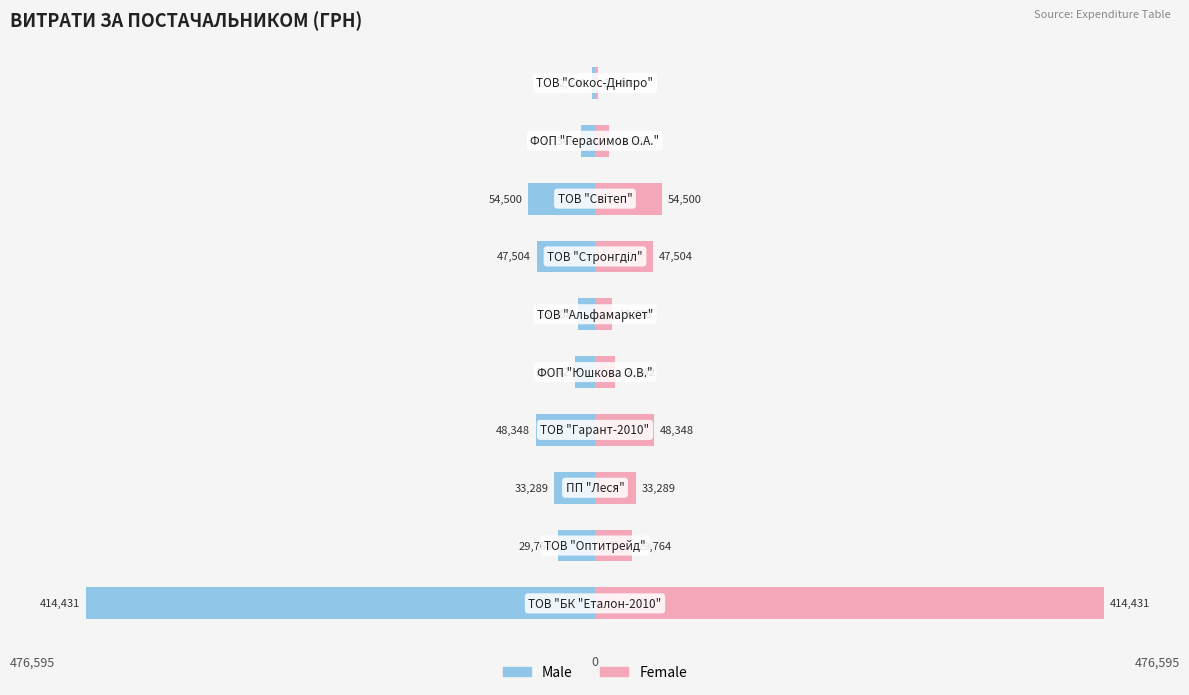

Which series changed the most between 2 and 4?

Male